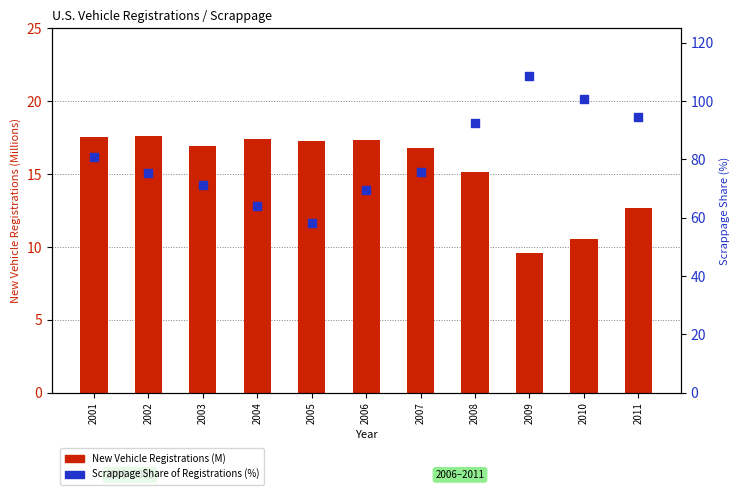

Which series reaches the maximum Y coordinate?

Scrappage Share of Registrations